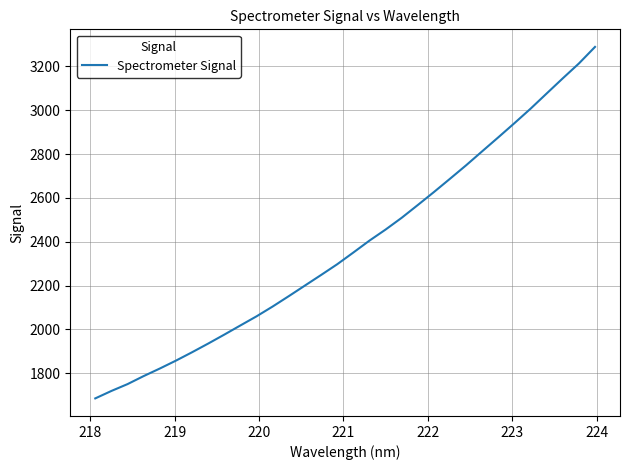

Is this an area chart (filled region under the line)?

No